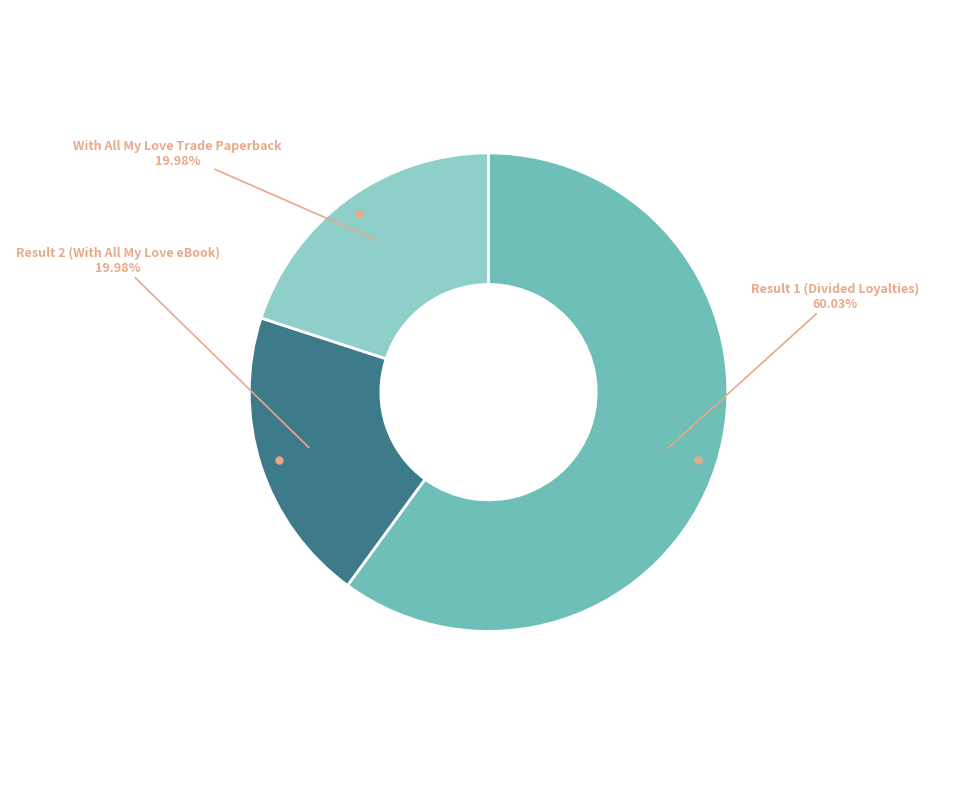

Approximately how many times larger is the value at Result 1 (Divided Loyalties) compared to With All My Love Trade Paperback?

3.0